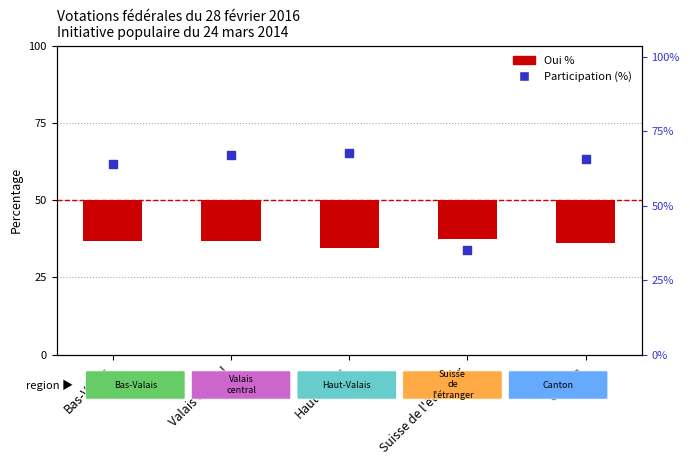

What is the change in value from Suisse de l'étranger to Canton?

+29.3